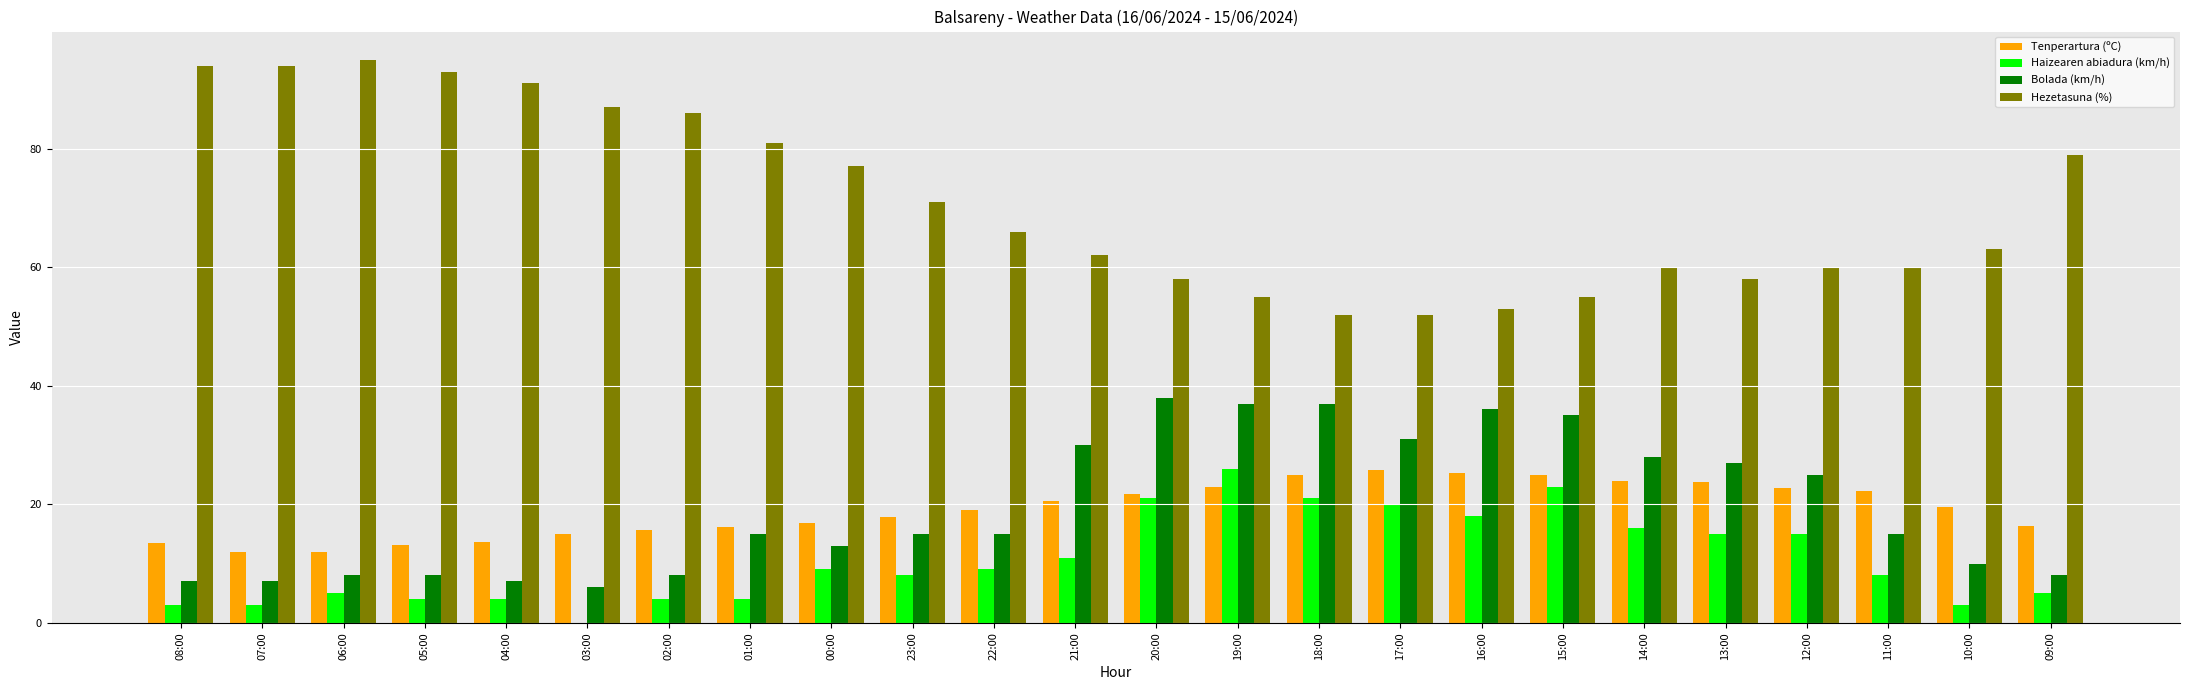

What is the highest value of the Tenperartura (ºC) series?

25.8